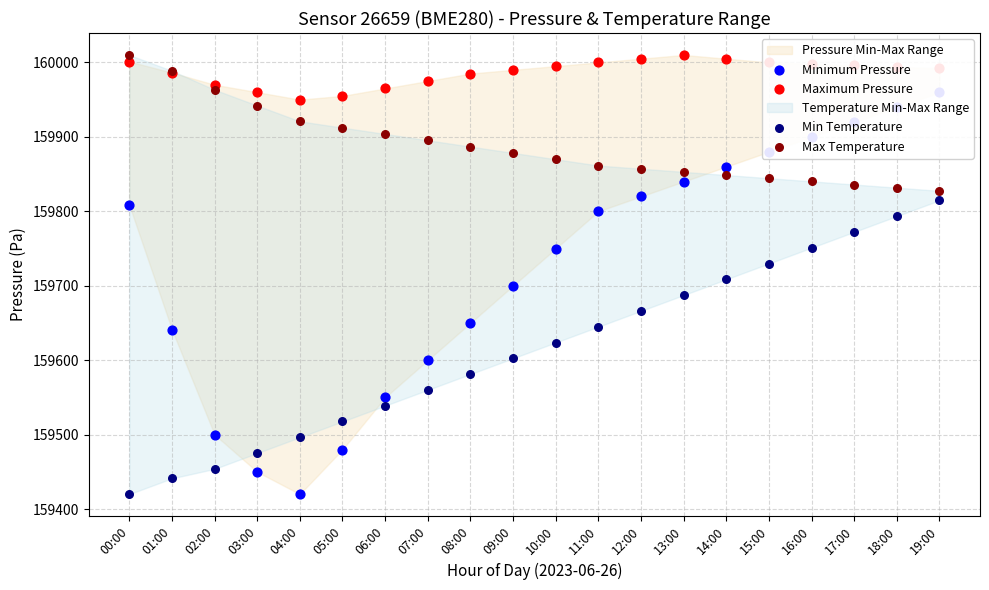

At how many categories does at least one series exceed 159886?

20